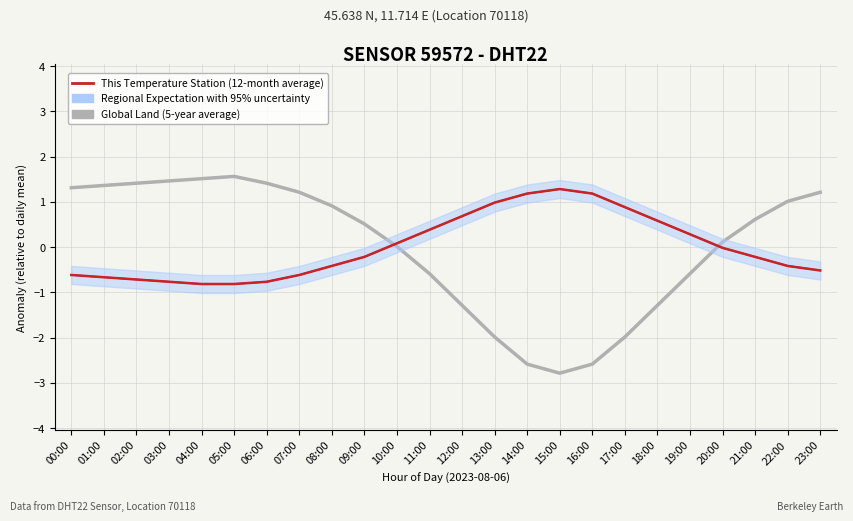

What are all the series names shown in the legend?

Global Land (5-year average), Regional Expectation with 95% uncertainty, This Temperature Station (12-month average)